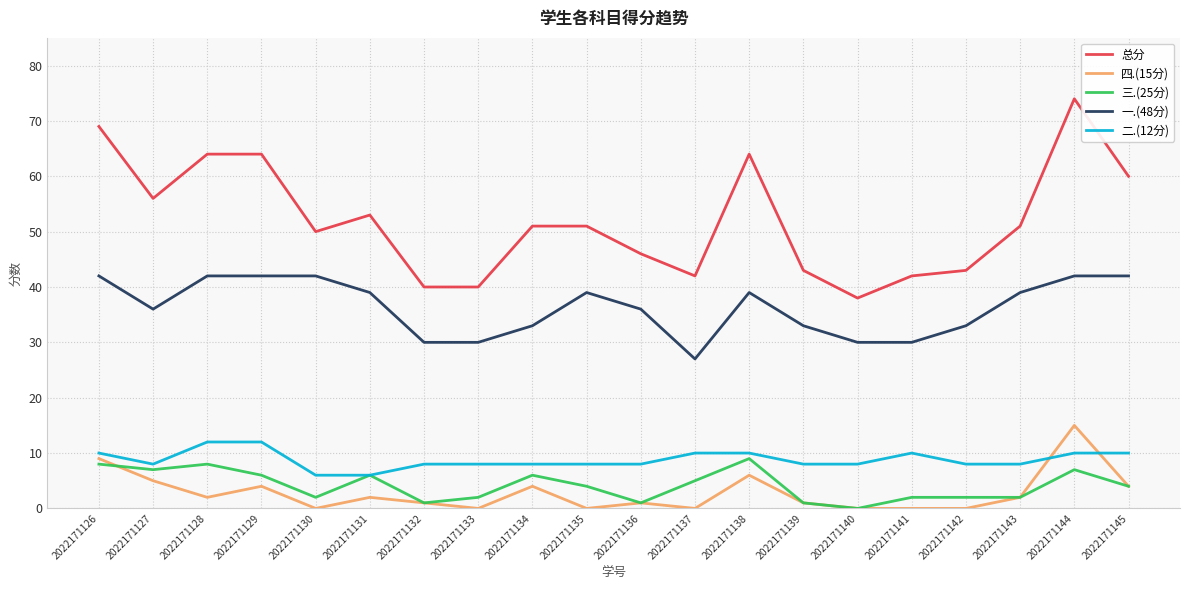

The 四.(15分) series shows 1 at 2022171136. True or false?

True